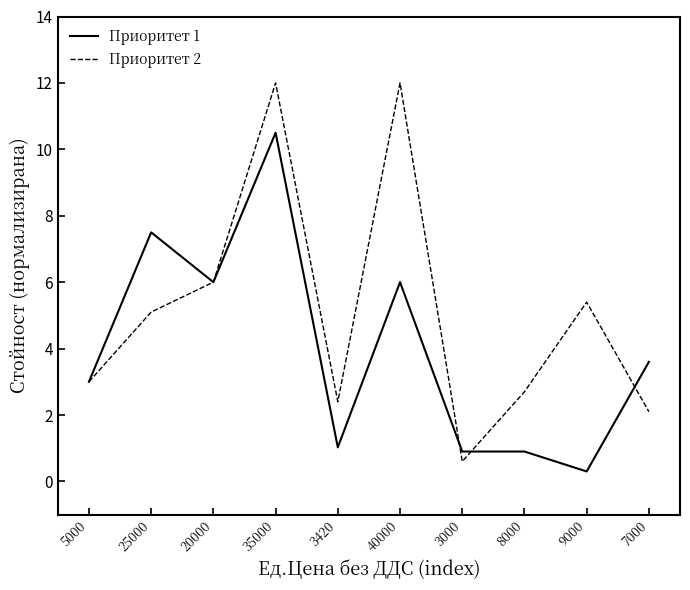

Reading left to right, list all the values displayed in this chart.

Приоритет 1: 3.0	7.5	6.0	10.5	1.0	6.0	0.9	0.9	0.3	3.6
Приоритет 2: 3.0	5.1	6.0	12.0	2.4	12.0	0.6	2.7	5.4	2.1